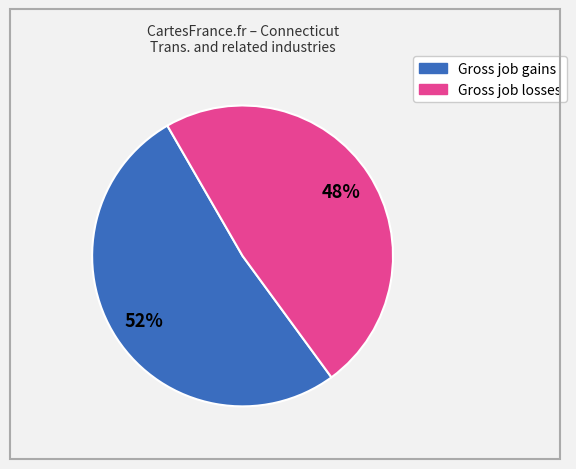

Is there a majority slice in this chart?

Yes